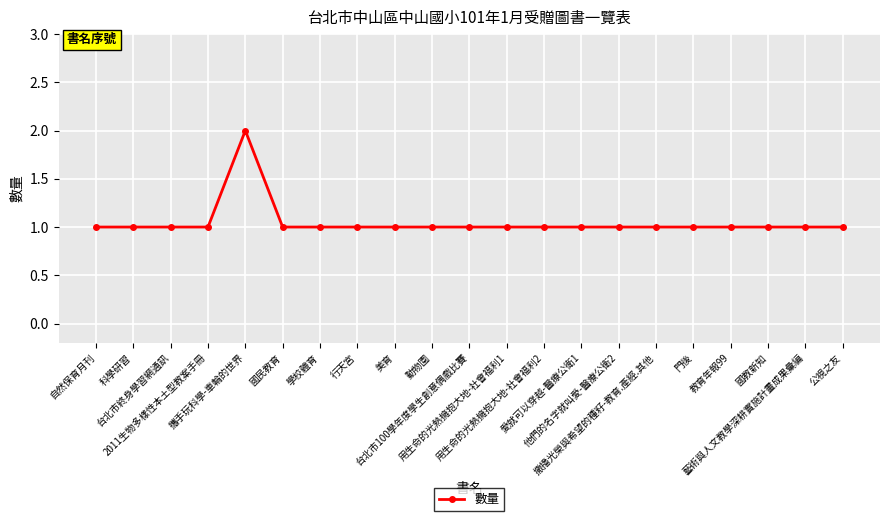

Is it true that the value at 國民教育 is 2?

False